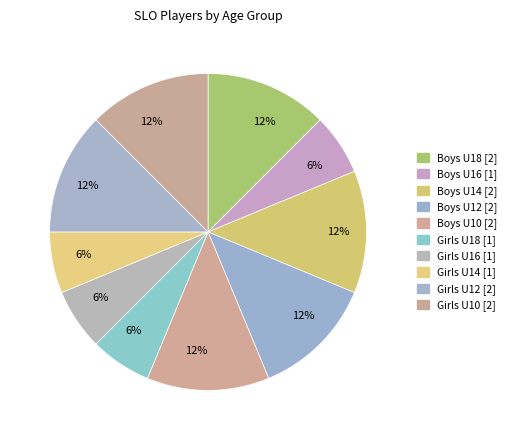

How many segments does this pie chart have?

10